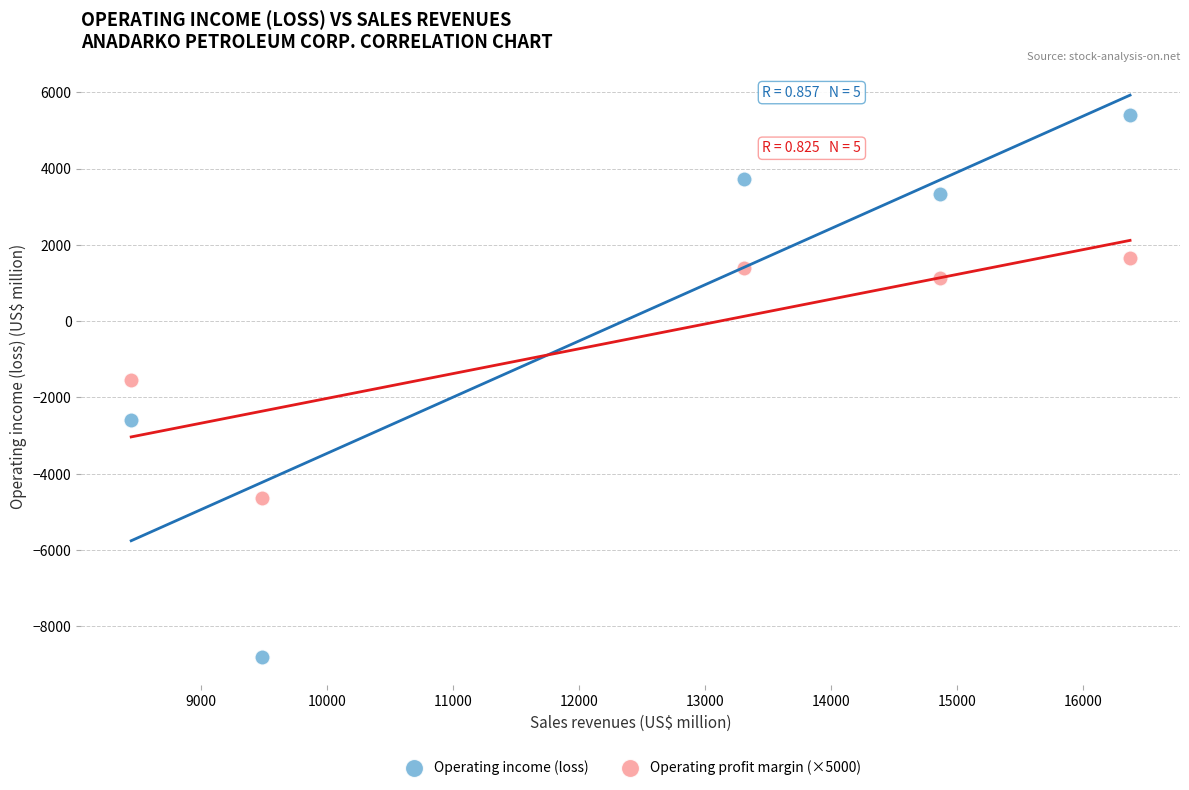

Across all series, what Y value is closest to -1703?

-1538.5